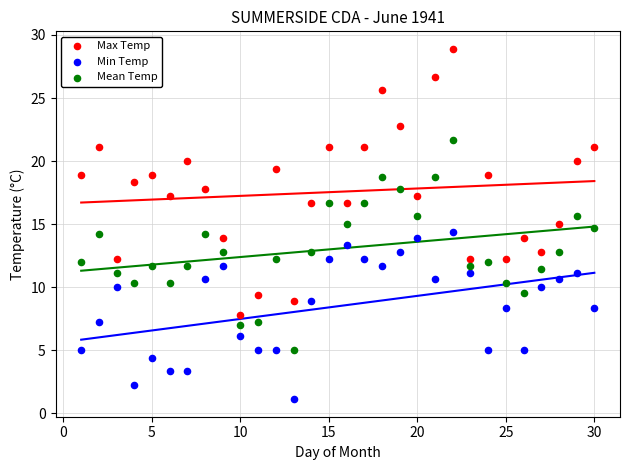

Across all data points, what is the range of X values (max minus min)?

29.0